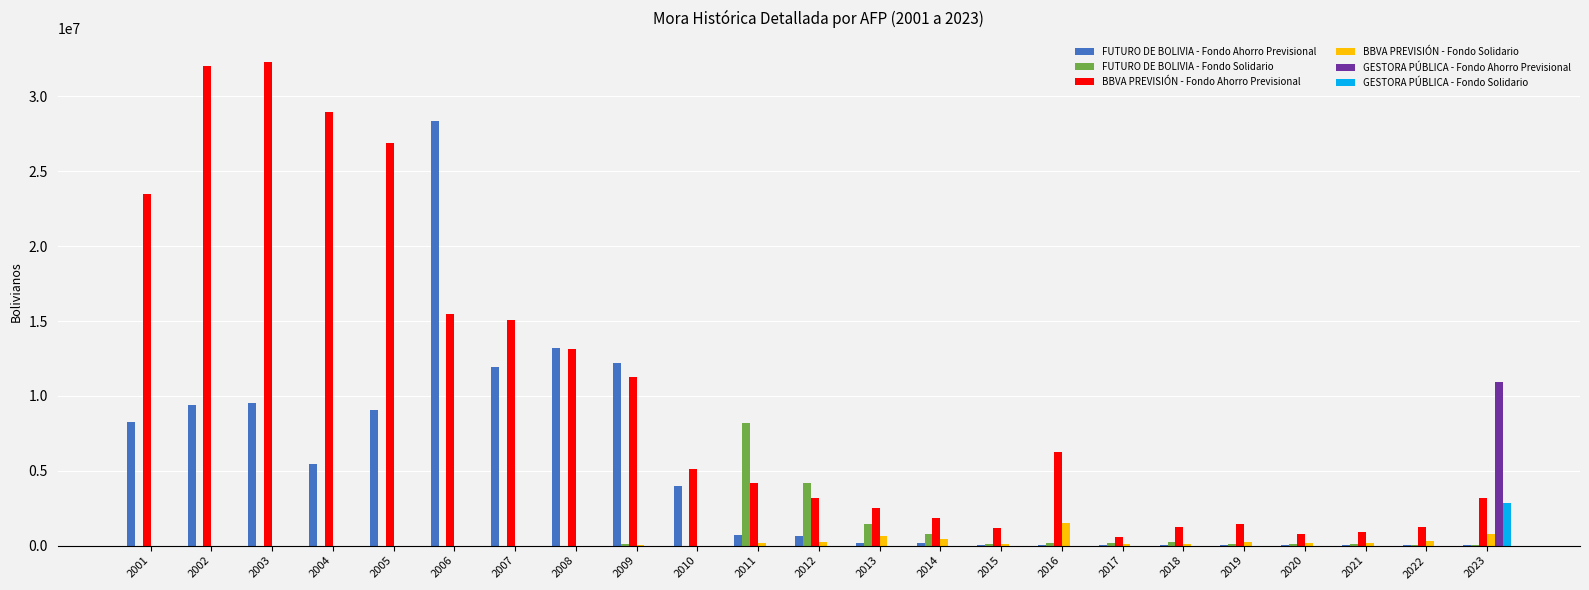

What is the total value across all series at 2001?

31723228.7